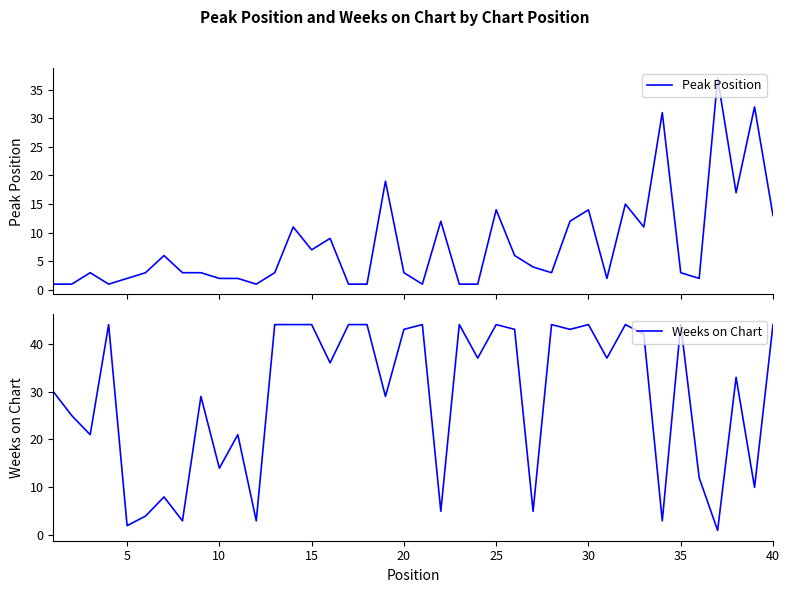

Reading left to right, what are all the values shown in this chart?

Peak Position: 1	1	3	1	2	3	6	3	3	2	2	1	3	11	7	9	1	1	19	3	1	12	1	1	14	6	4	3	12	14	2	15	11	31	3	2	37	17	32	13
Weeks on Chart: 30	25	21	44	2	4	8	3	29	14	21	3	44	44	44	36	44	44	29	43	44	5	44	37	44	43	5	44	43	44	37	44	42	3	44	12	1	33	10	44